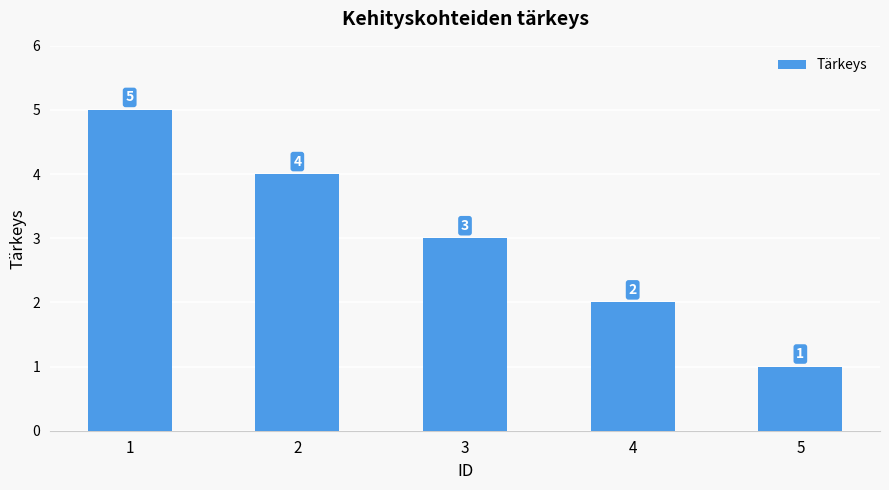

How many series are shown in this chart?

1